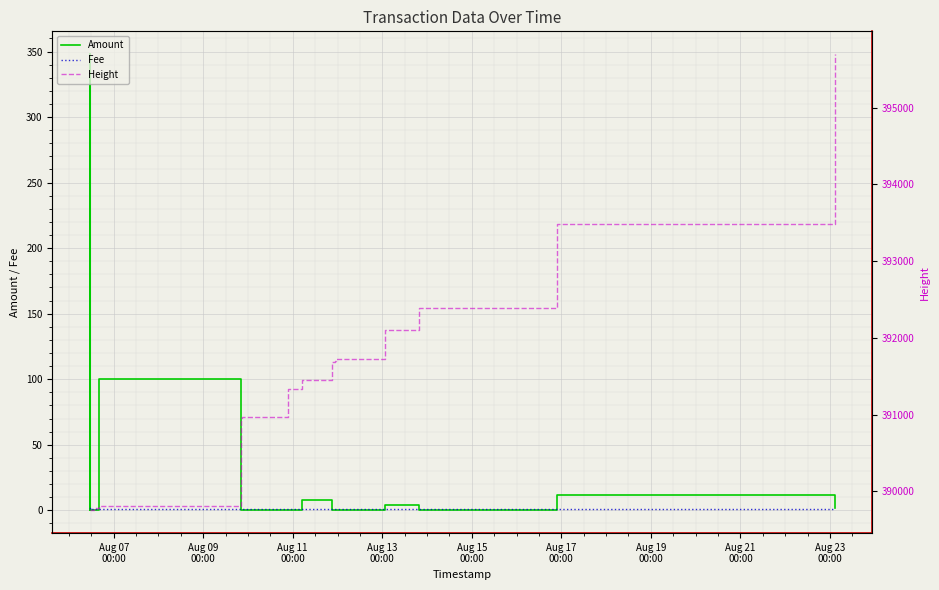

Is this an area chart (filled region under the line)?

No